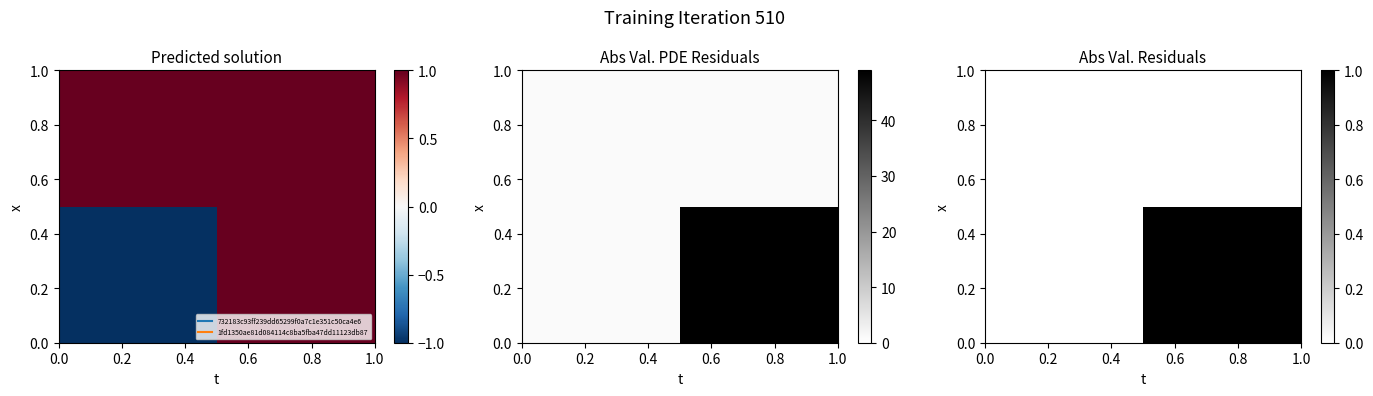

Count the number of categories in the chart.

2